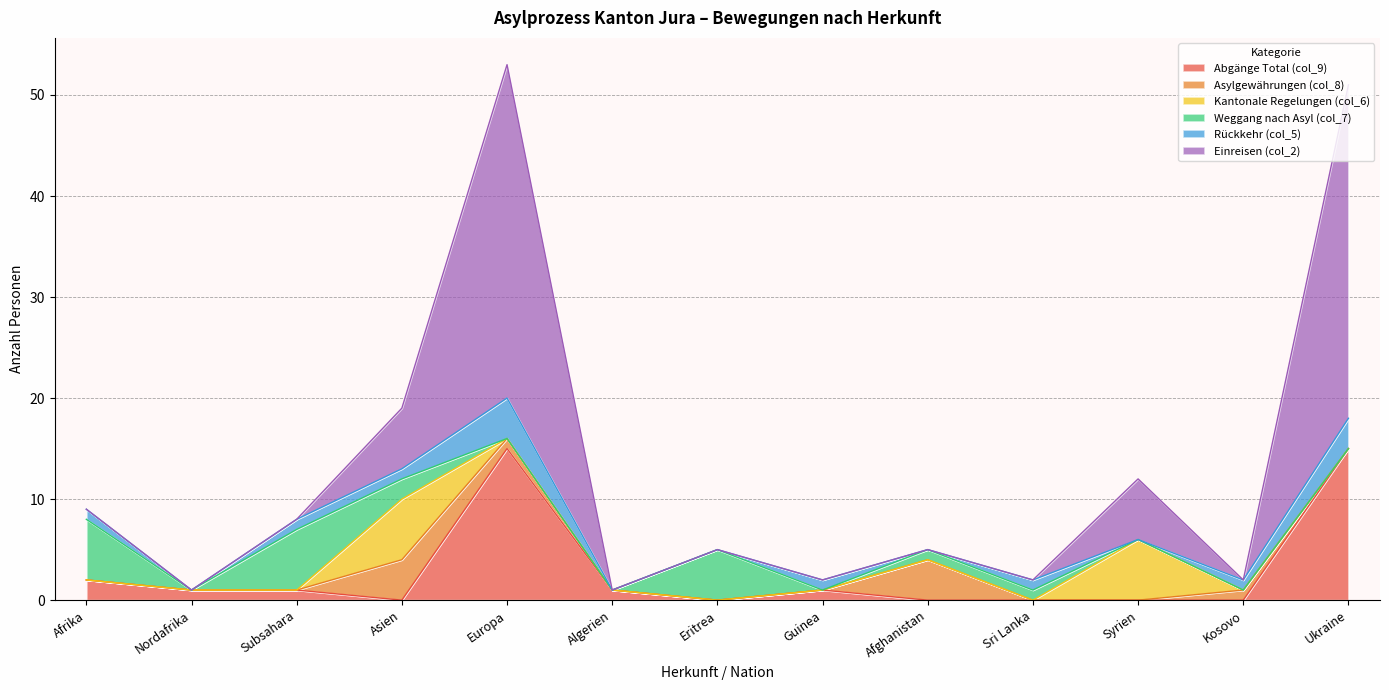

True or false: Kantonale Regelungen (col_6) and Einreisen (col_2) intersect in this chart.

False